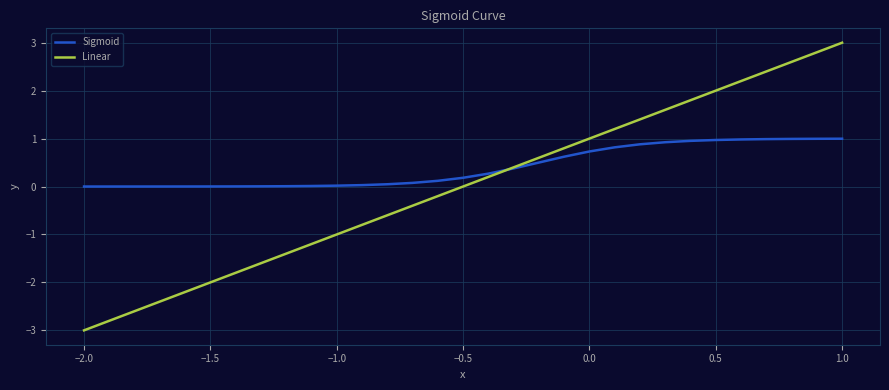

Does the chart have visible grid lines?

Yes